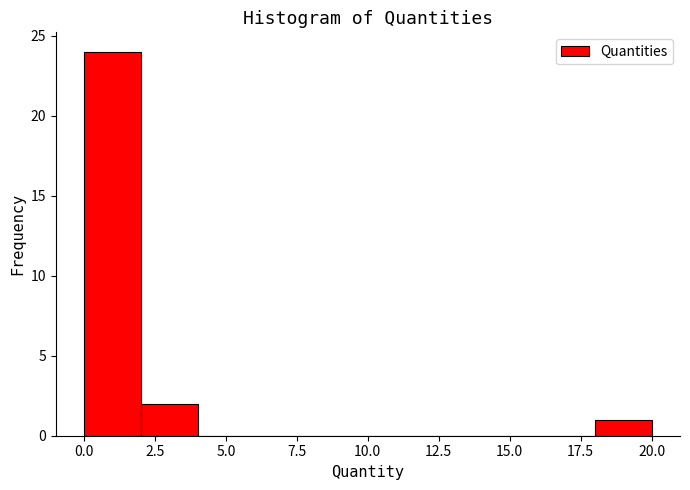

Around what value on the x-axis is the tallest bar? Give the approximate position of its centre, as read against the axis.

1.0